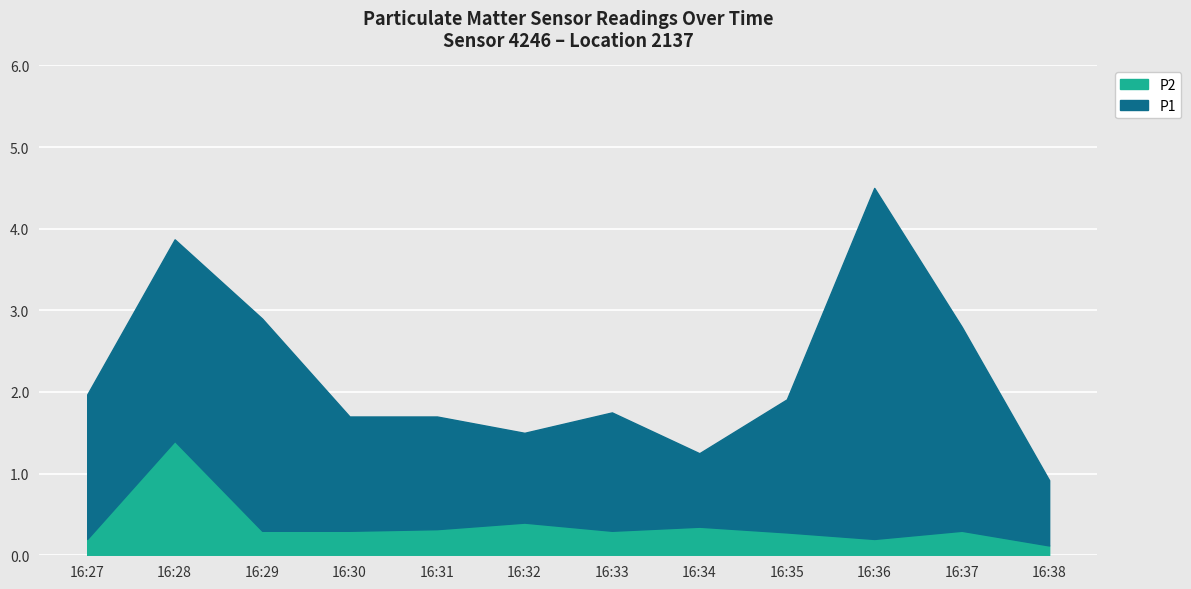

What is the sum of the P2 values at 16:29 and 16:31?

0.6